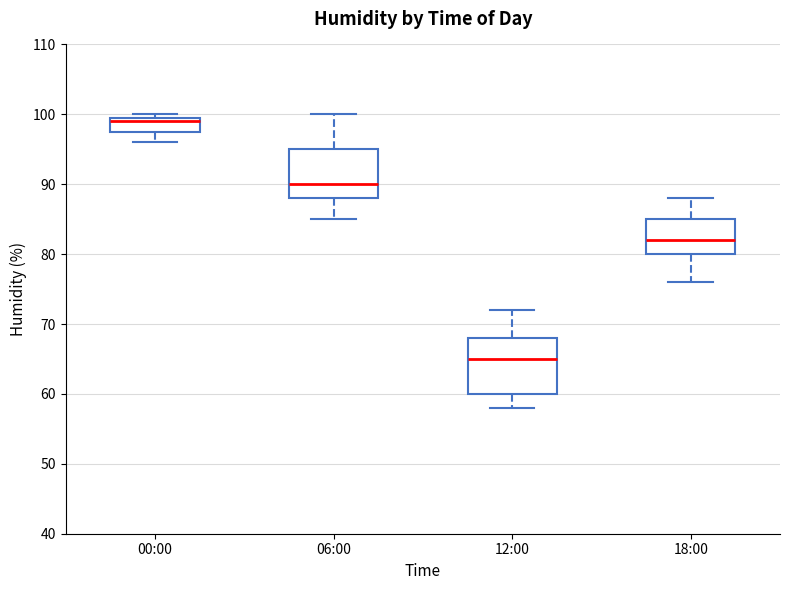

Which box's median line is the lowest?

12:00